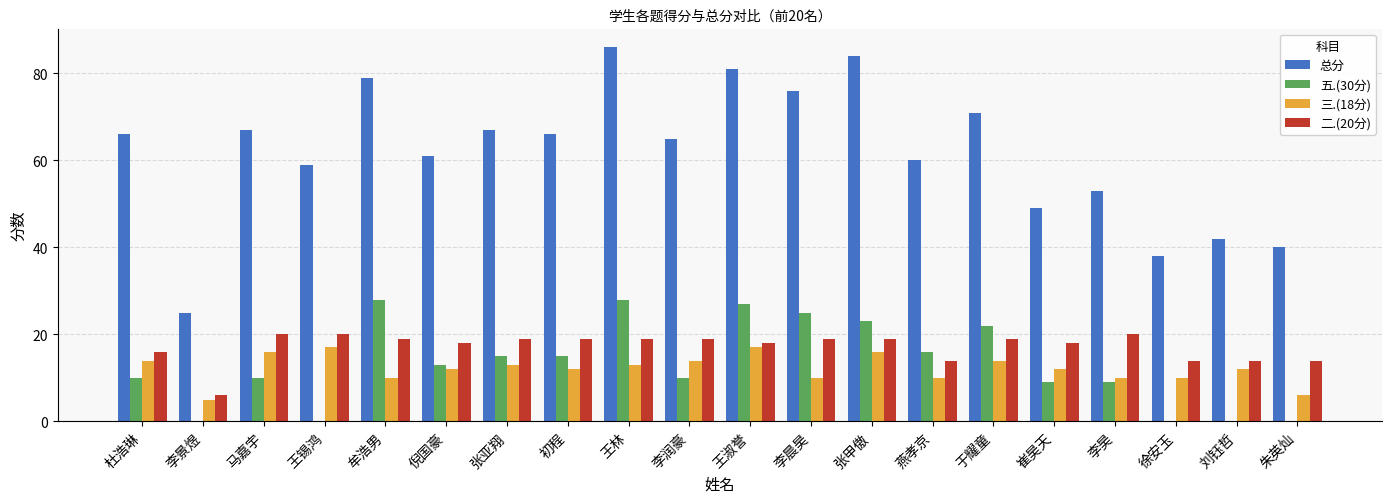

Reading left to right, what are all the values shown in this chart?

总分: 杜浩琳=66	李景煜=25	马嘉宇=67	王锡鸿=59	牟浩男=79	倪国豪=61	张亚翔=67	初程=66	王林=86	李润豪=65	王淑誉=81	李晨昊=76	张甲傲=84	燕孝京=60	于耀童=71	崔昊天=49	李昊=53	徐安玉=38	刘钰哲=42	朱英灿=40
五.(30分): 杜浩琳=10	李景煜=0	马嘉宇=10	王锡鸿=0	牟浩男=28	倪国豪=13	张亚翔=15	初程=15	王林=28	李润豪=10	王淑誉=27	李晨昊=25	张甲傲=23	燕孝京=16	于耀童=22	崔昊天=9	李昊=9	徐安玉=0	刘钰哲=0	朱英灿=0
三.(18分): 杜浩琳=14	李景煜=5	马嘉宇=16	王锡鸿=17	牟浩男=10	倪国豪=12	张亚翔=13	初程=12	王林=13	李润豪=14	王淑誉=17	李晨昊=10	张甲傲=16	燕孝京=10	于耀童=14	崔昊天=12	李昊=10	徐安玉=10	刘钰哲=12	朱英灿=6
二.(20分): 杜浩琳=16	李景煜=6	马嘉宇=20	王锡鸿=20	牟浩男=19	倪国豪=18	张亚翔=19	初程=19	王林=19	李润豪=19	王淑誉=18	李晨昊=19	张甲傲=19	燕孝京=14	于耀童=19	崔昊天=18	李昊=20	徐安玉=14	刘钰哲=14	朱英灿=14